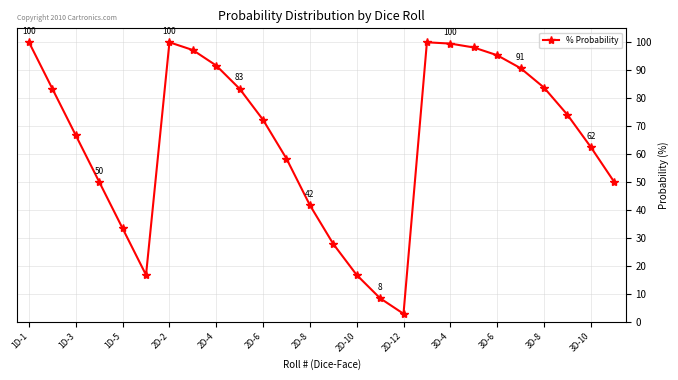

What is the average value?

65.5